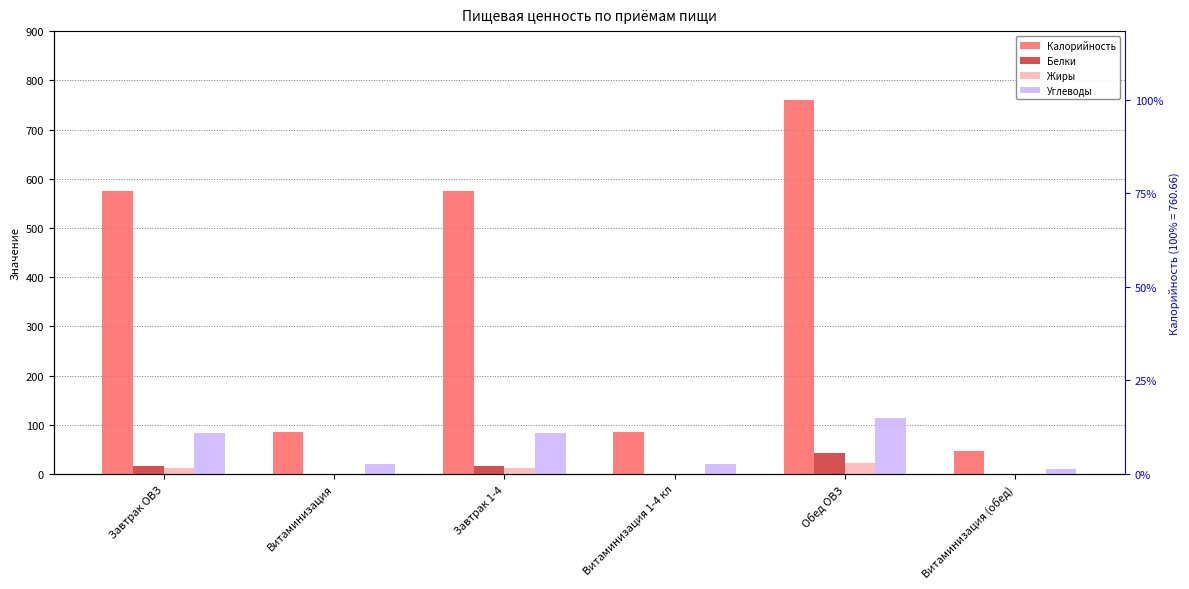

At which label does Белки reach its minimum?

Витаминизация (обед)